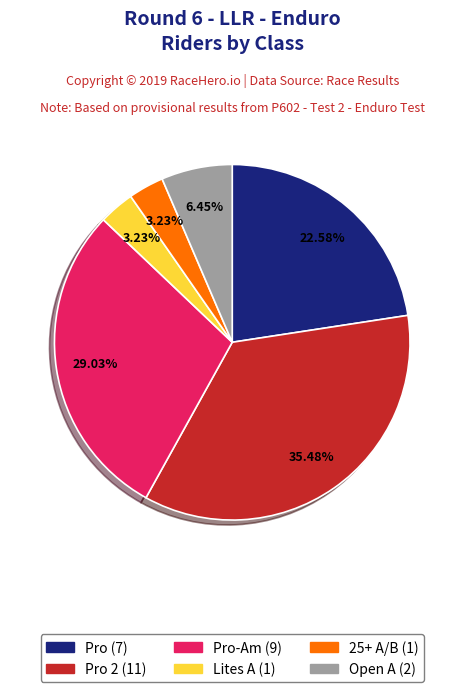

Count the number of slices in the pie.

6